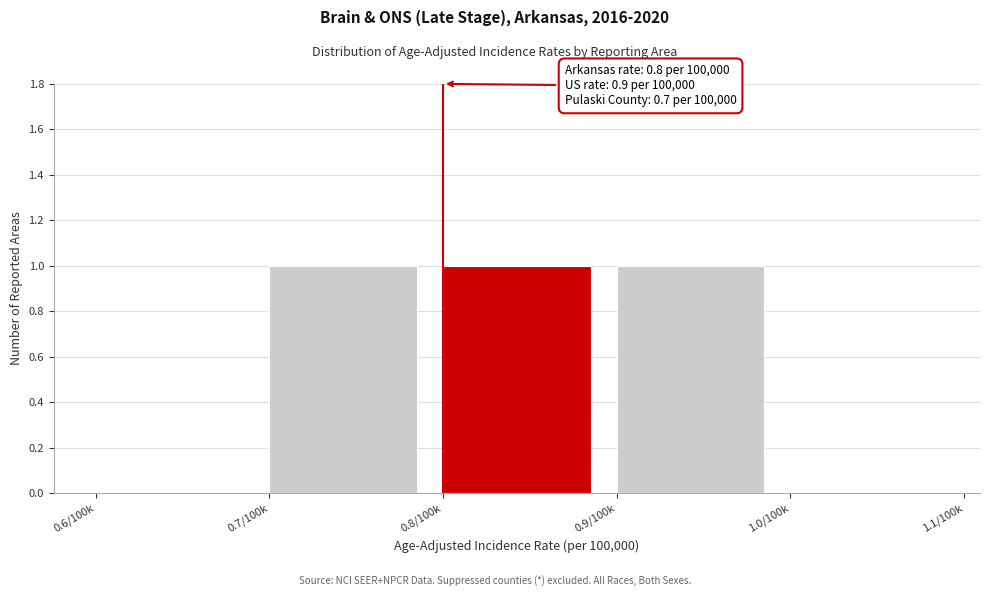

Reading left to right, list all the values displayed in this chart.

0.6/100k=0	0.7/100k=1	0.8/100k=1	0.9/100k=1	1.0/100k=0